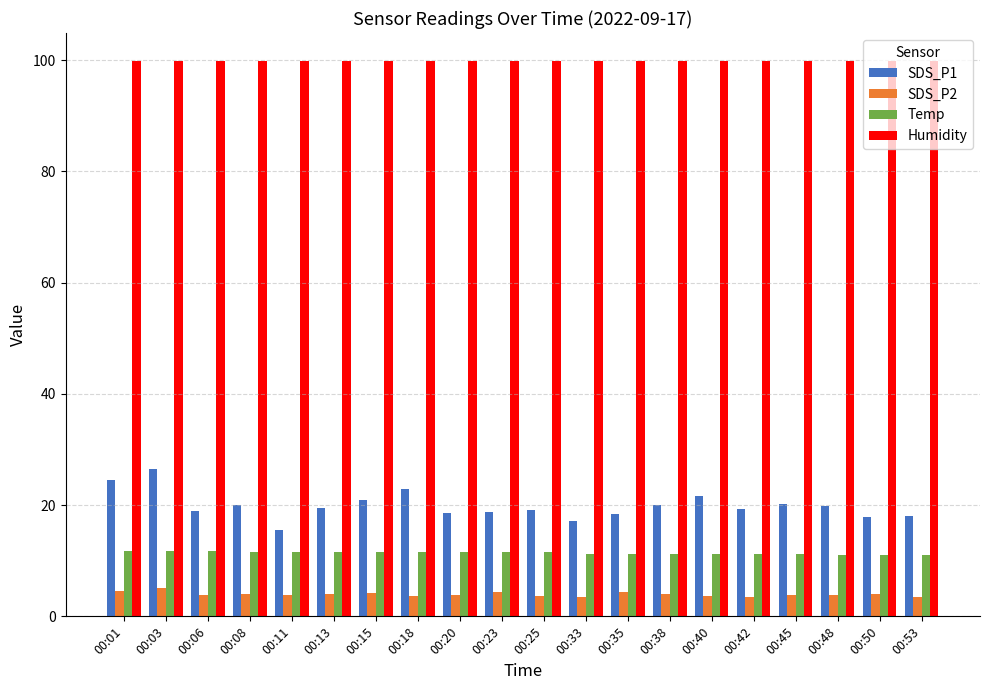

How many bars are there in each group?

4